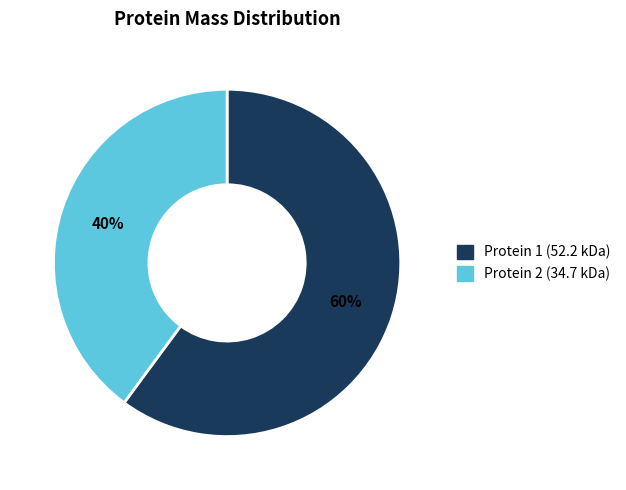

To the nearest percent, what is the average slice percentage?

50%